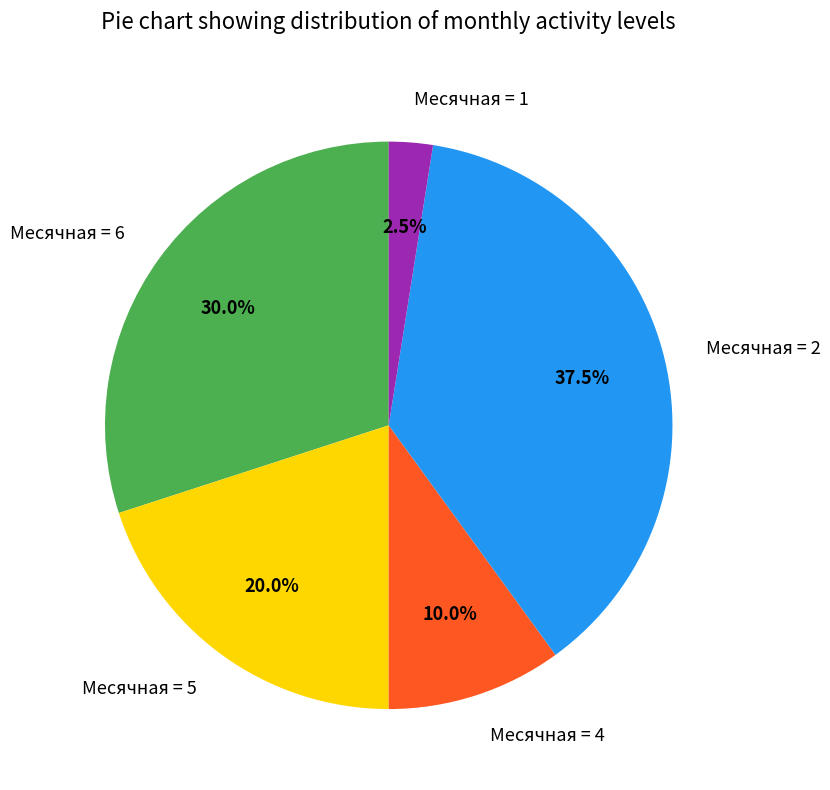

Which has a higher value, Месячная = 5 or Месячная = 1?

Месячная = 5